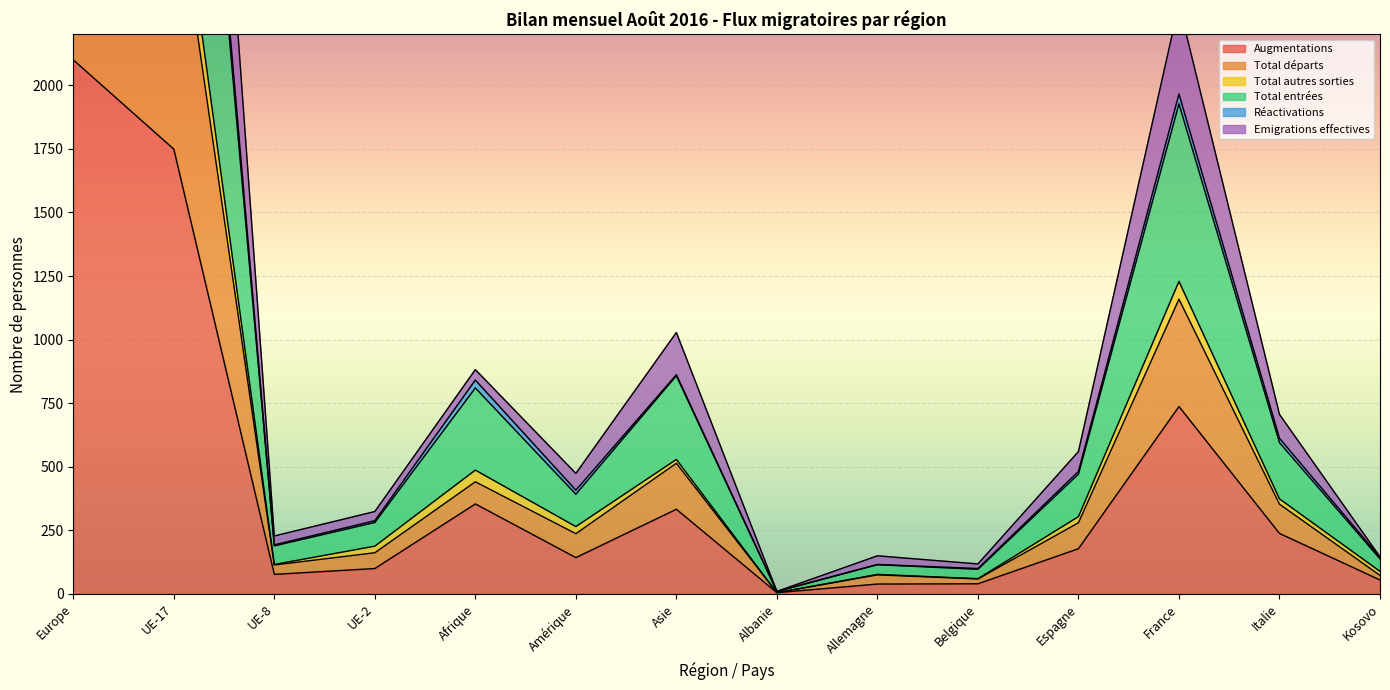

What is the highest value of the Augmentations series?

2100